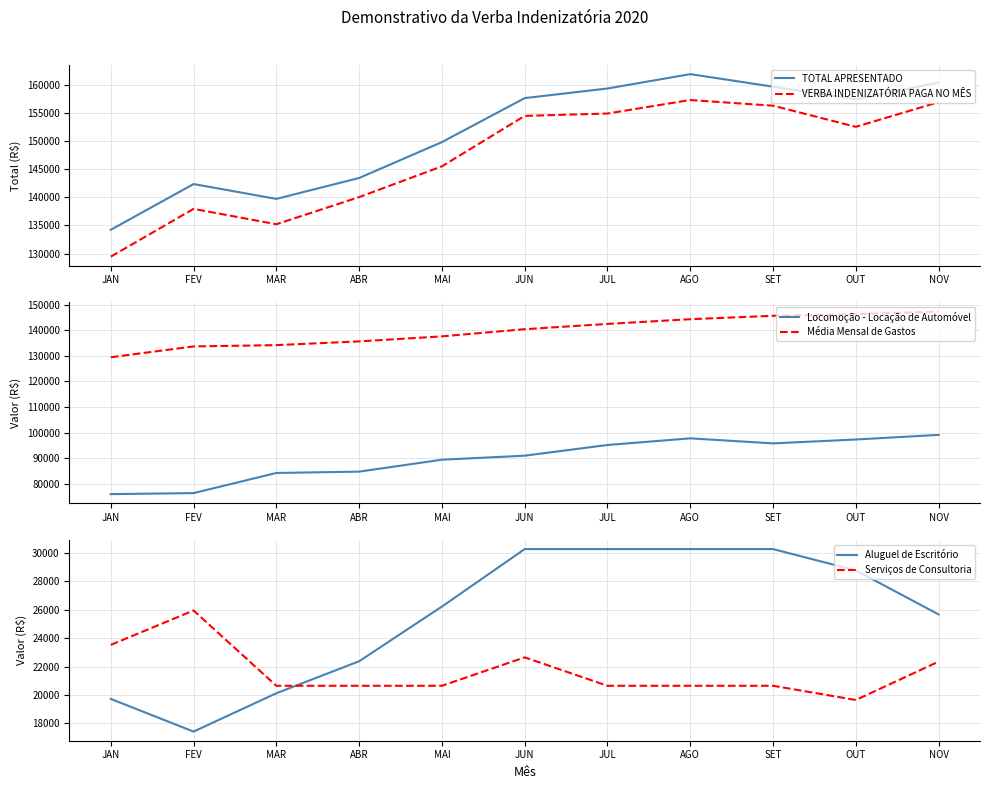

What is the difference between the Média Mensal de Gastos values at MAI and JUN?

2804.7